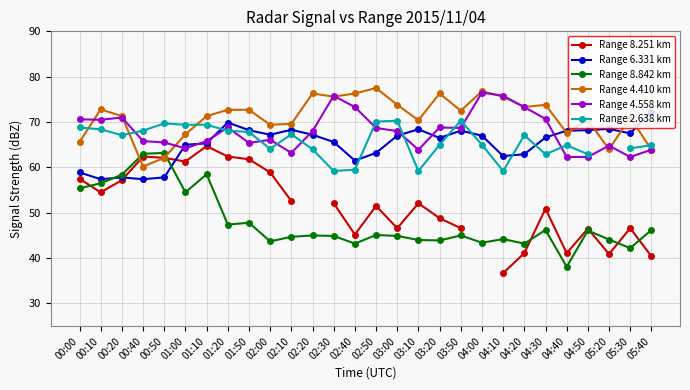

Does the chart display data point markers on the line(s)?

Yes